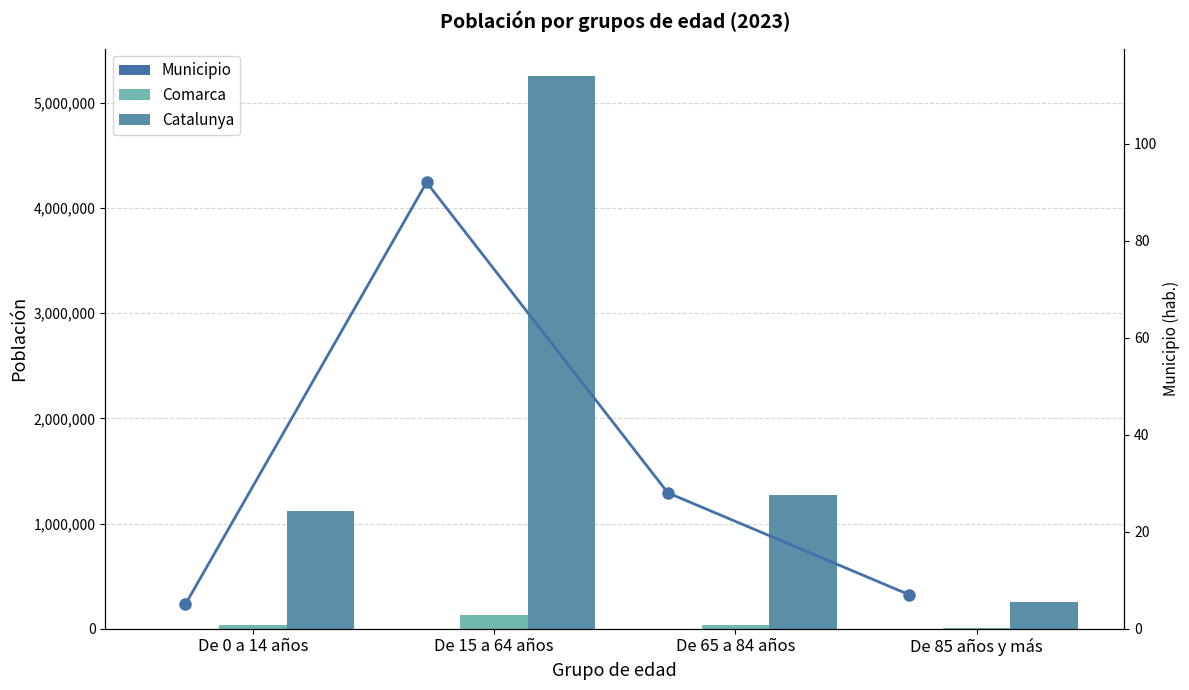

What is the sum of all Municipio (línea) values?

132